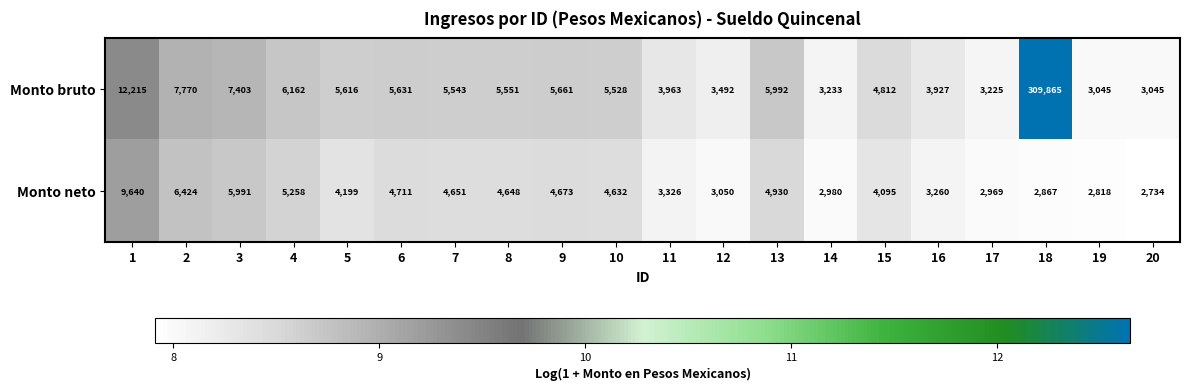

The value of Monto neto at 11 is 3326. True or false?

True